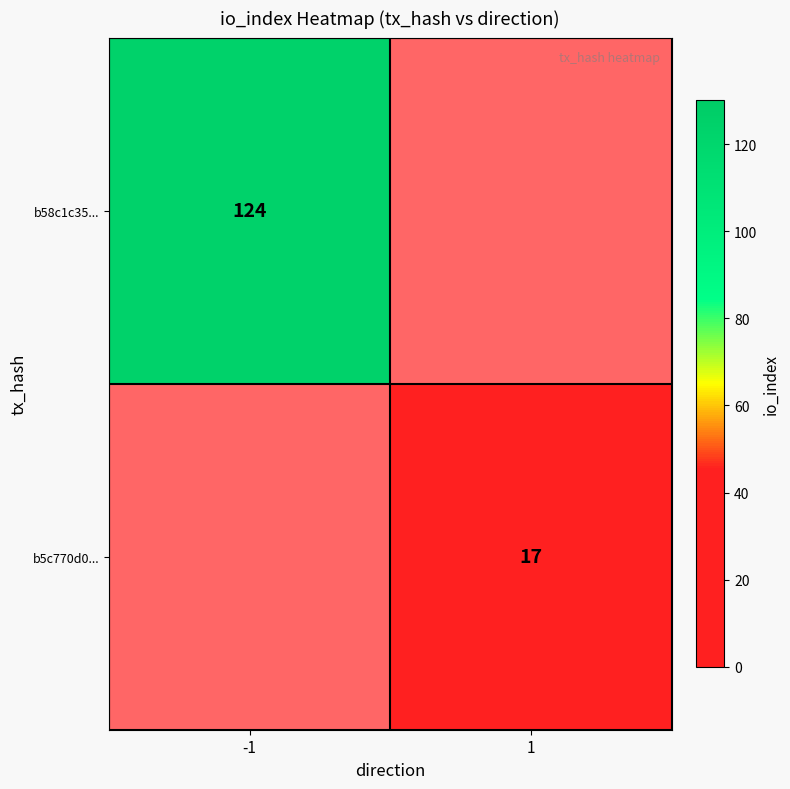

Is it true that b5c770d0... equals 17 at 1?

True